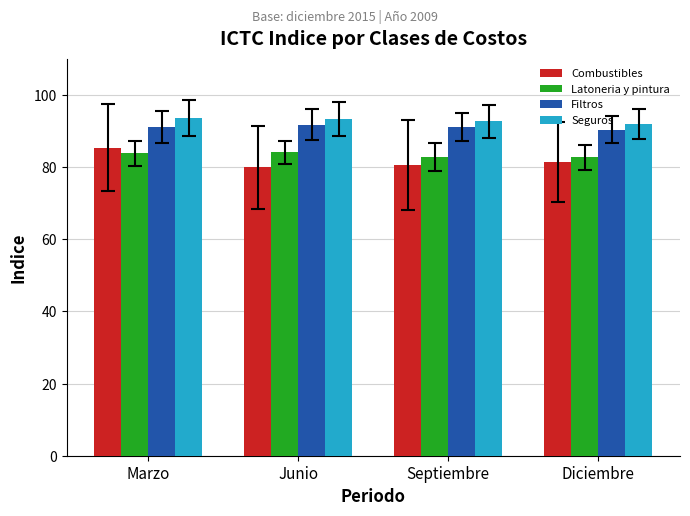

What is the label of the 3rd bar from the left?

Septiembre